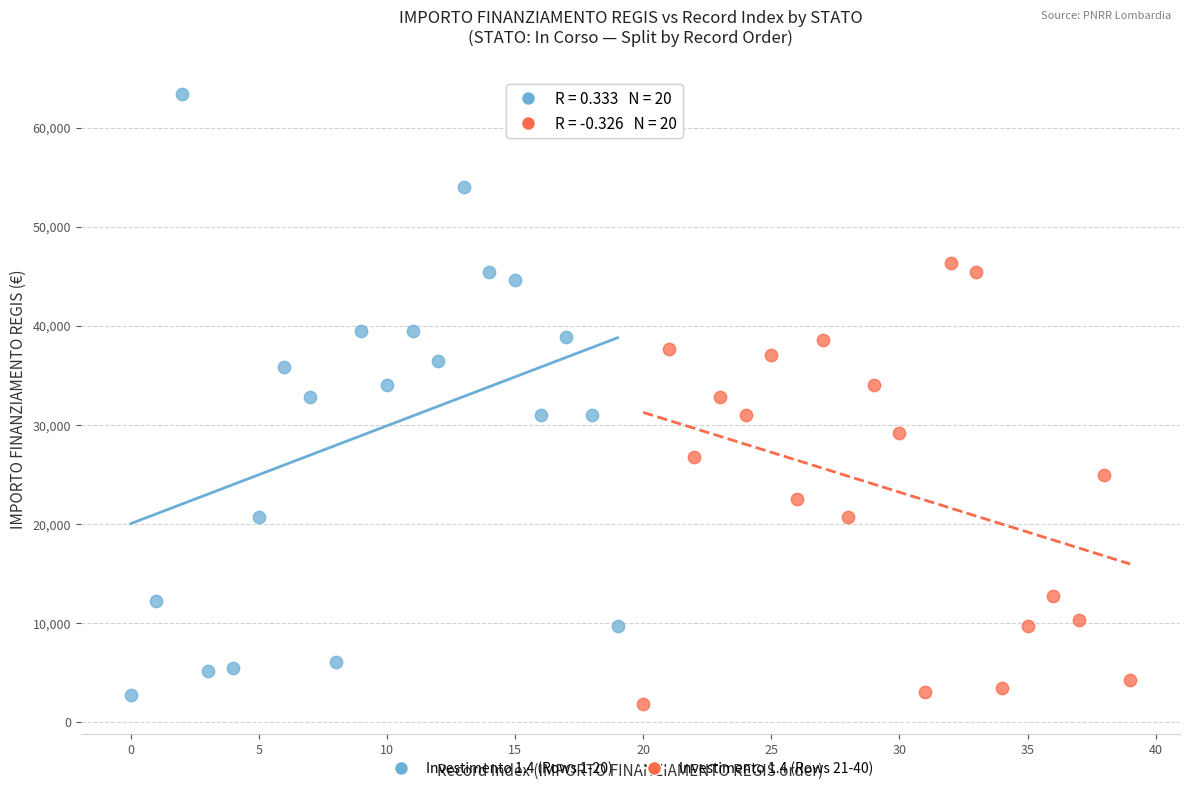

Which series reaches the maximum Y coordinate?

Investimento 1.4 (Rows 1-20)